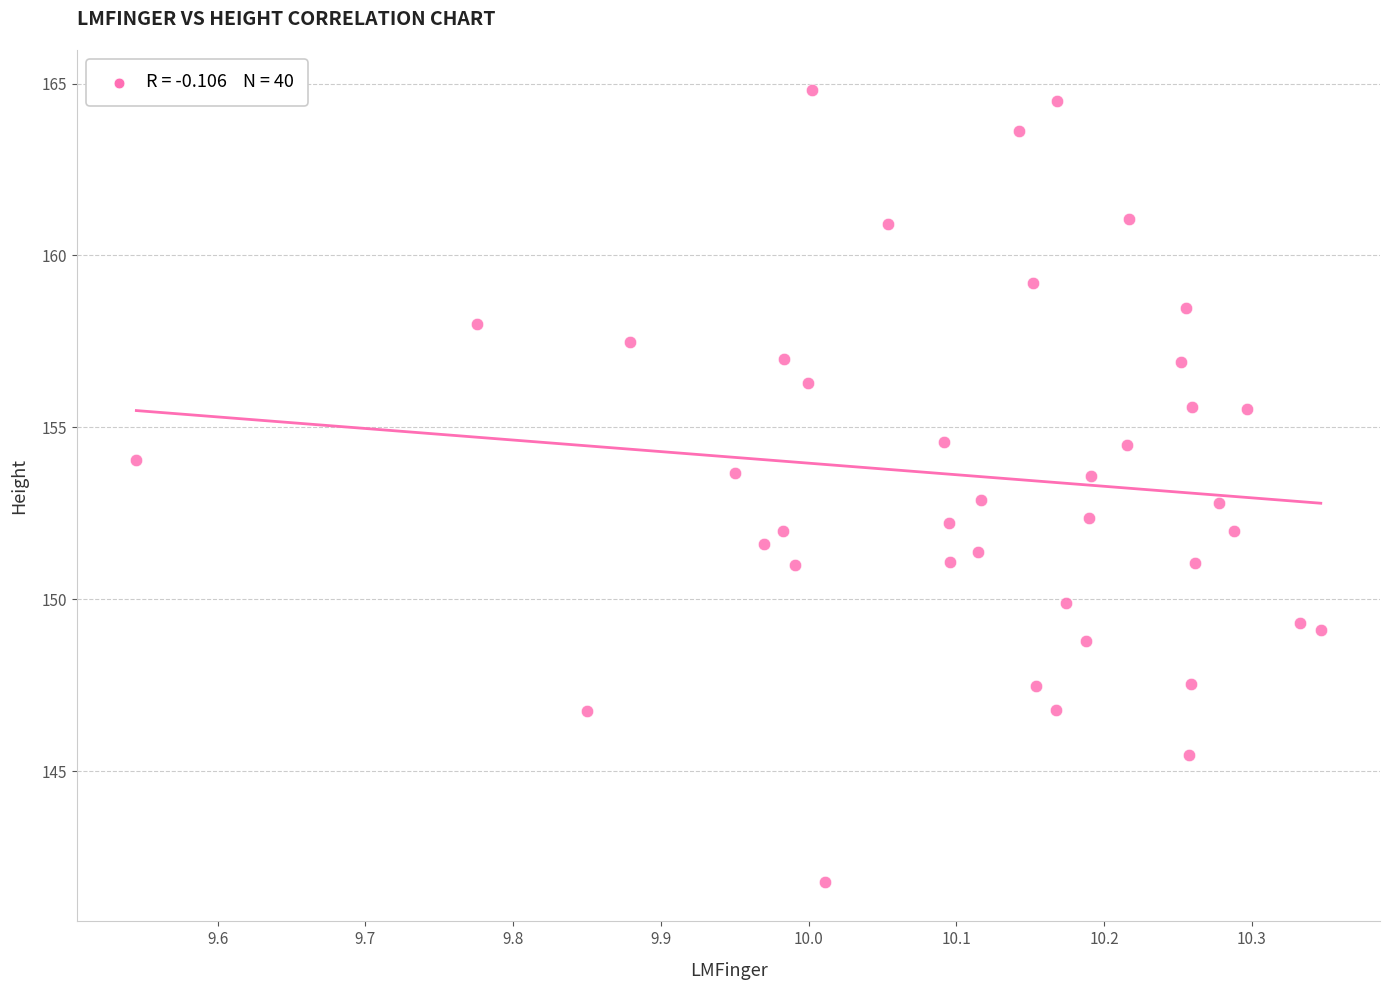

What is the range of Y values (max minus min)?

23.0